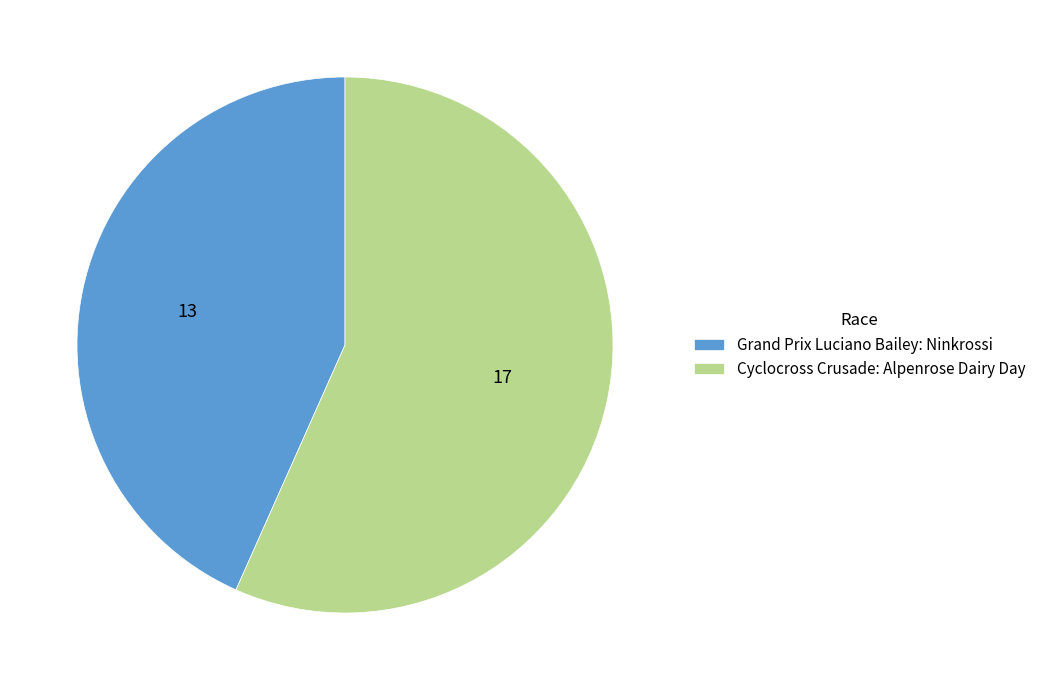

Do Cyclocross Crusade: Alpenrose Dairy Day and Grand Prix Luciano Bailey: Ninkrossi together represent more than half of the pie?

Yes